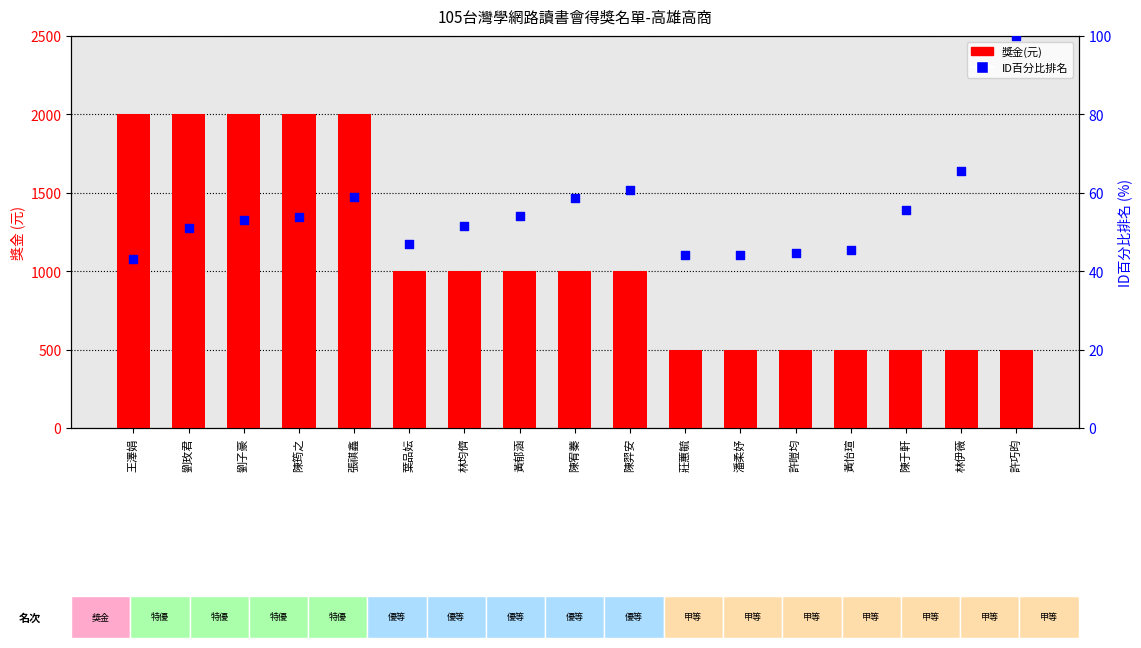

What is the total value across all series at 劉子豪?

2052.9